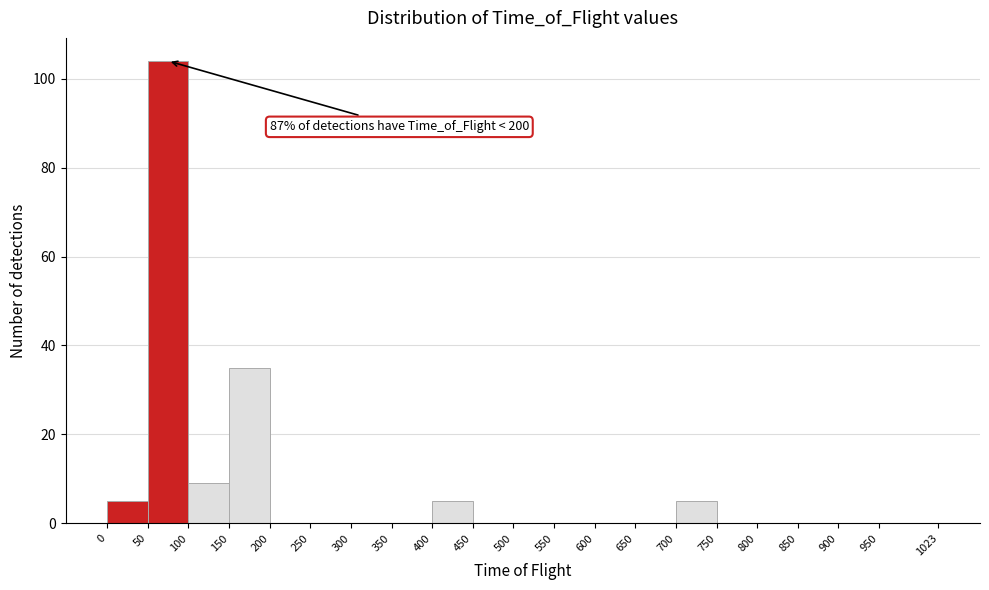

Which range on the x-axis has the tallest bar?

50 to 100